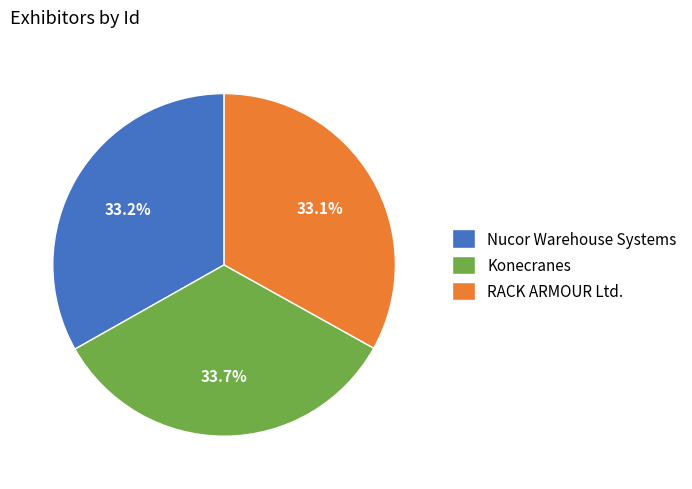

How many segments does this pie chart have?

3